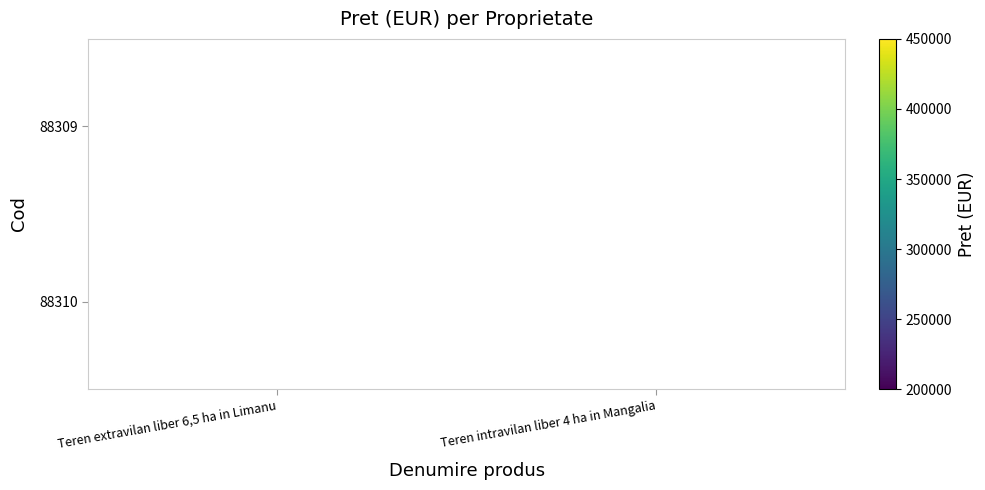

Is it true that 88309 equals 198323 at Teren extravilan liber 6,5 ha in Limanu?

False